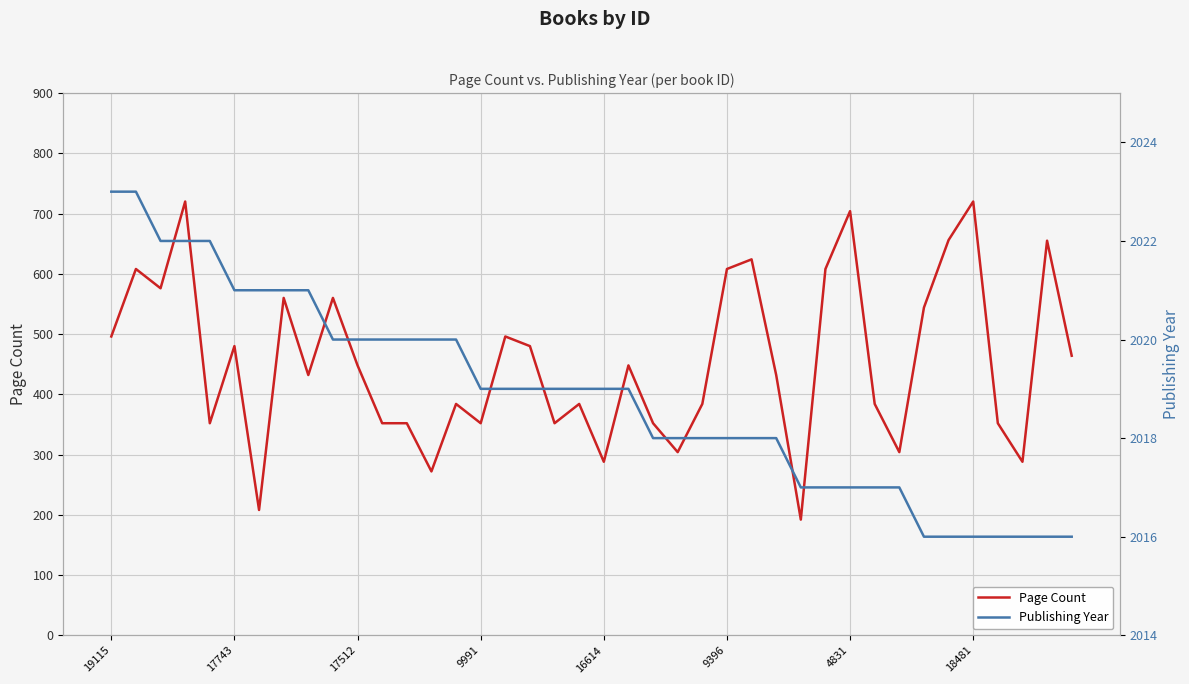

Reading left to right, list all the values displayed in this chart.

Page Count: 496	608	576	720	352	480	208	560	432	560	448	352	352	272	384	352	496	480	352	384	288	448	352	304	384	608	624	432	192	608	704	384	304	544	656	720	352	288	655	464
Publishing Year: 2023	2023	2022	2022	2022	2021	2021	2021	2021	2020	2020	2020	2020	2020	2020	2019	2019	2019	2019	2019	2019	2019	2018	2018	2018	2018	2018	2018	2017	2017	2017	2017	2017	2016	2016	2016	2016	2016	2016	2016